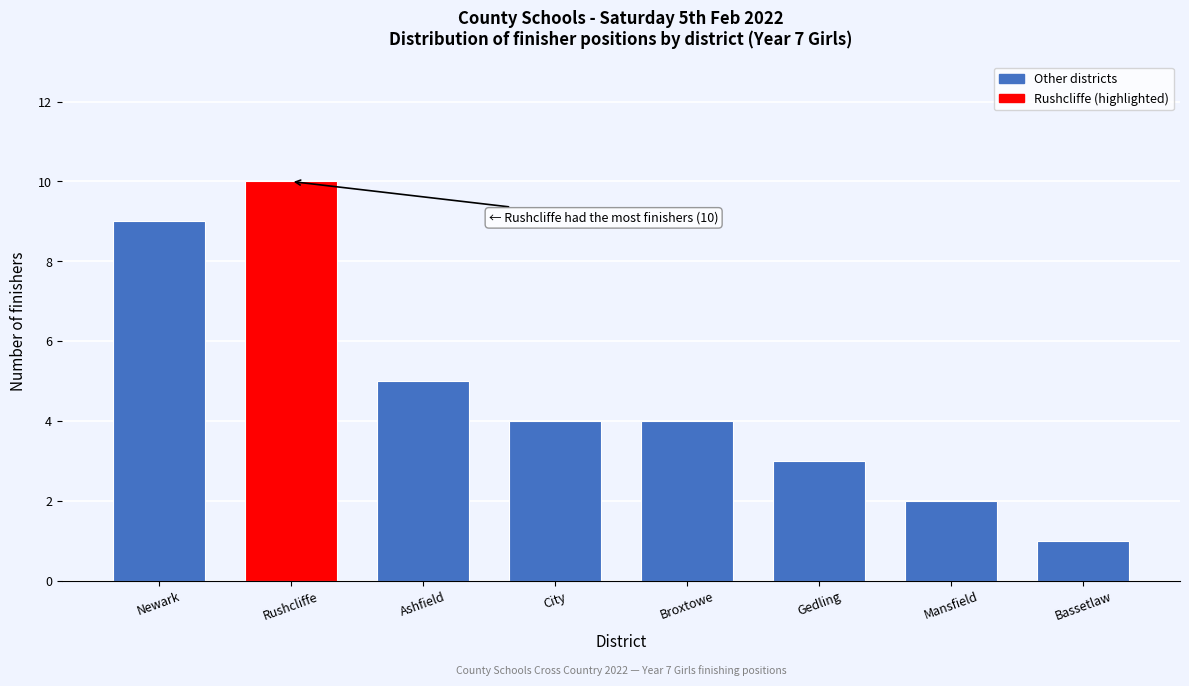

Reading right to left, list all the values displayed in this chart.

1	2	3	4	4	5	10	9